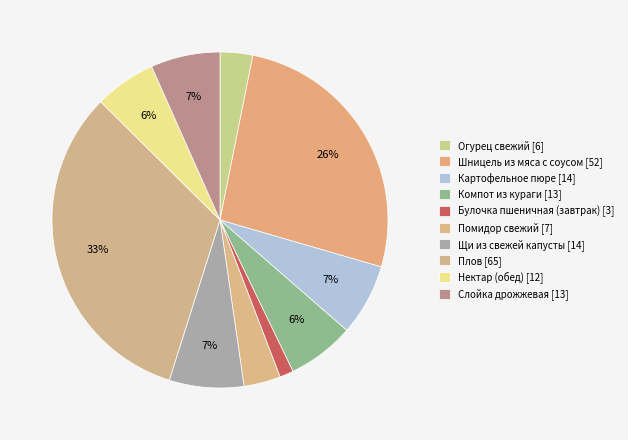

Is it true that Картофельное пюре is 19% of the pie?

False